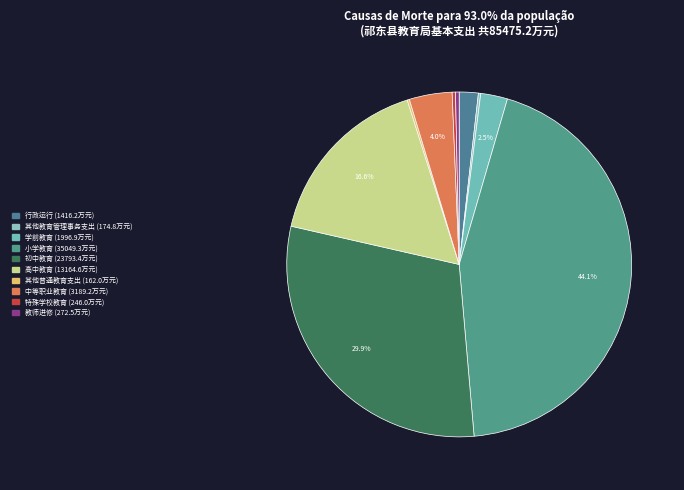

To the nearest percent, what is the average slice percentage?

10%